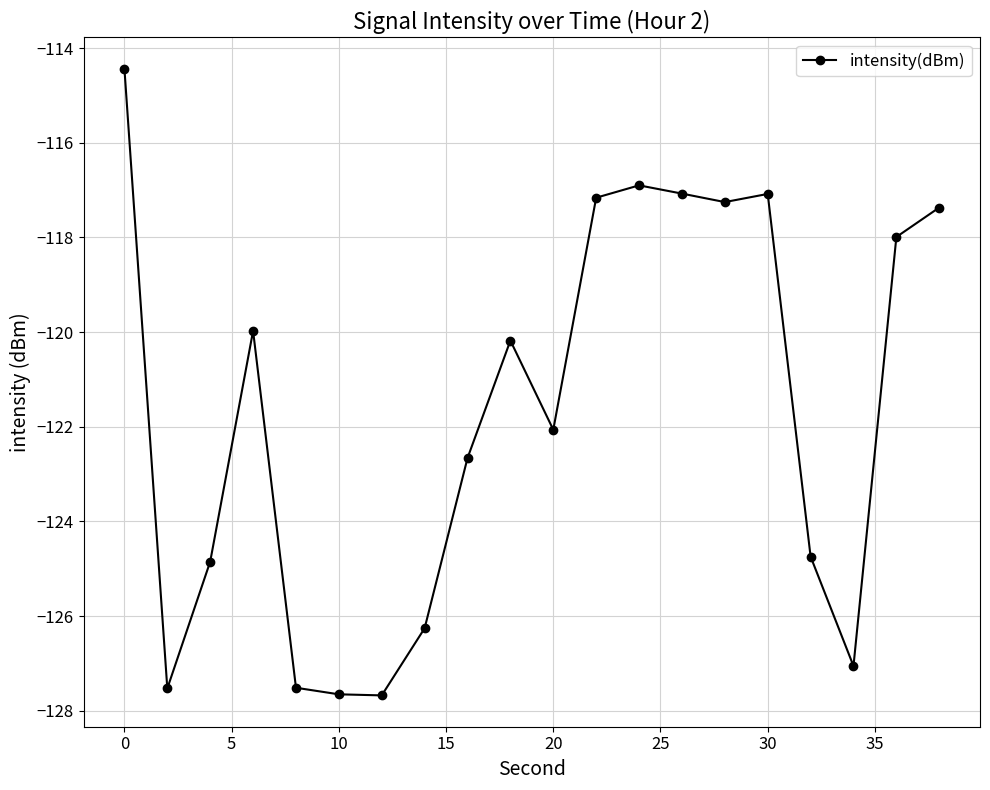

How many interior local peaks (higher than both neighbors) does the data have?

4